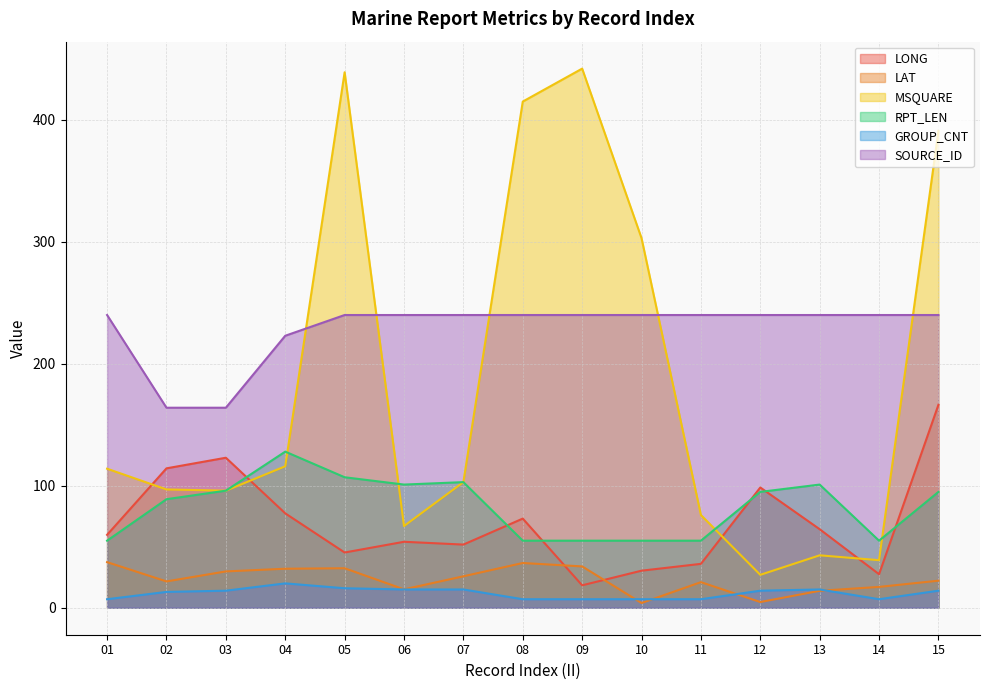

Does the chart have visible grid lines?

Yes